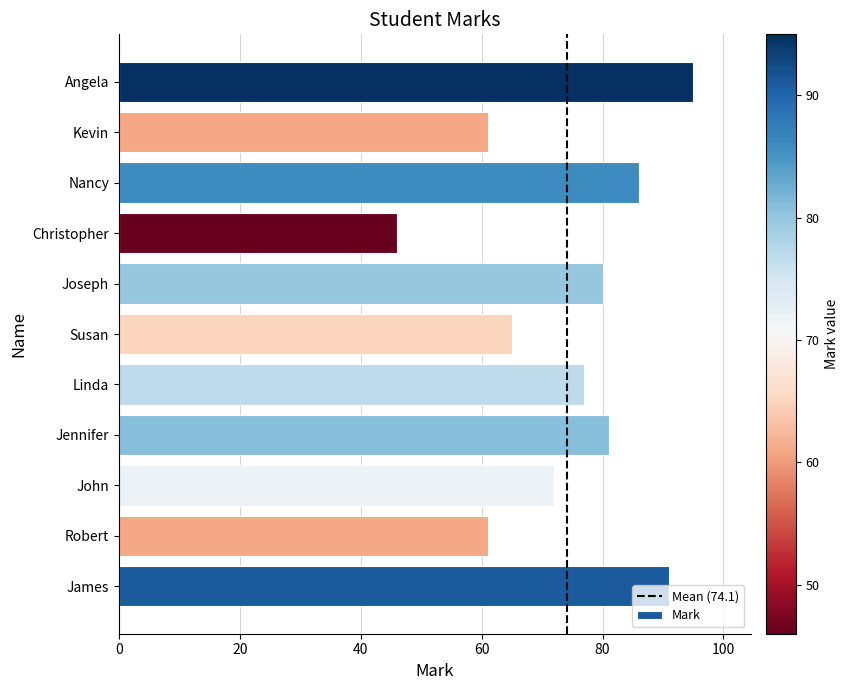

What value does the data have at Nancy, to the nearest 5?

85